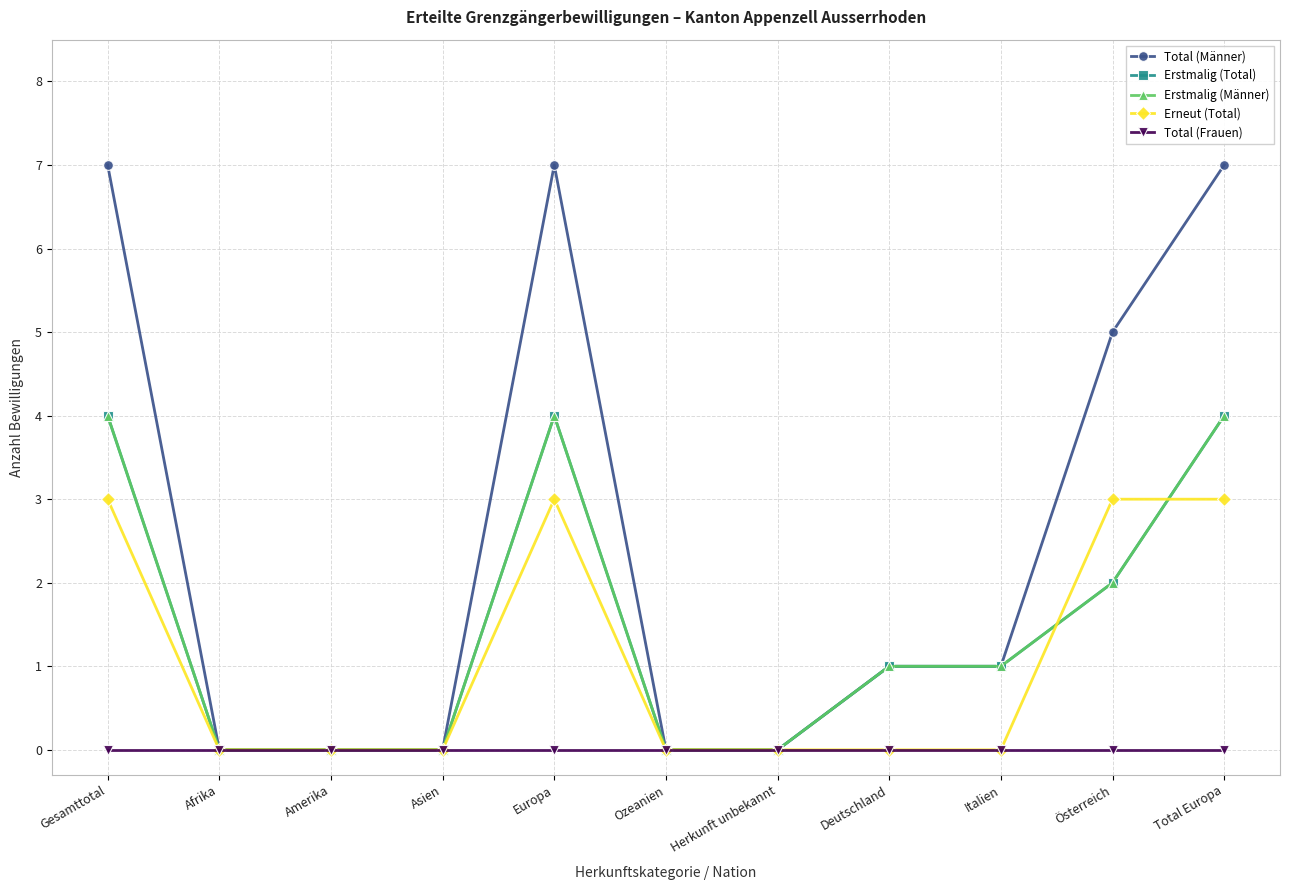

At how many categories does at least one series exceed 3?

4